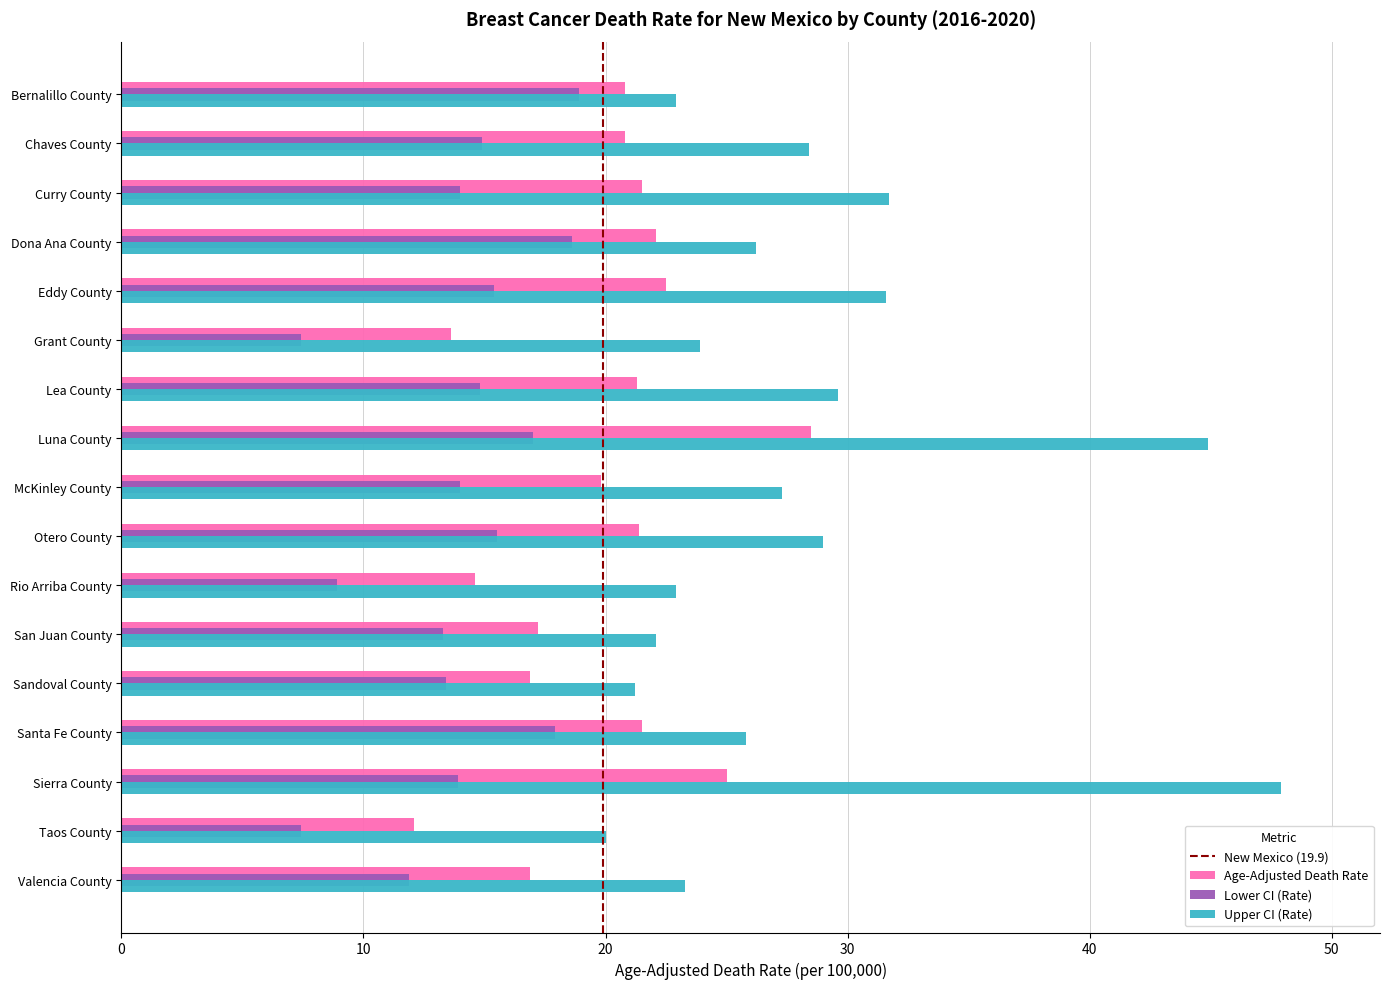

Which series has the largest range (max minus min)?

Upper CI (Rate)